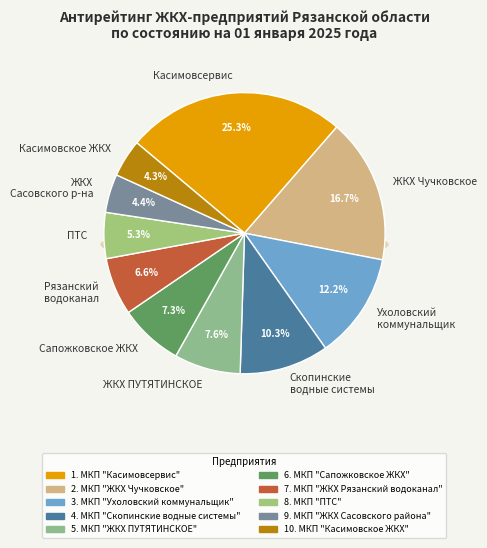

To the nearest percent, what portion does МКП "Сапожковское ЖКХ" represent?

7%